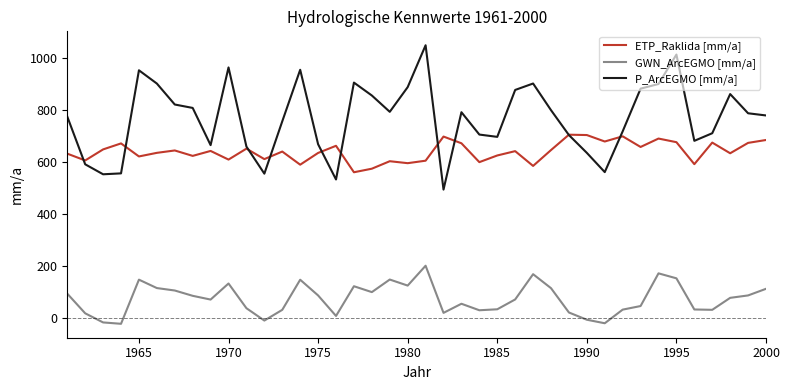

Which series has the largest range (max minus min)?

P_ArcEGMO [mm/a]